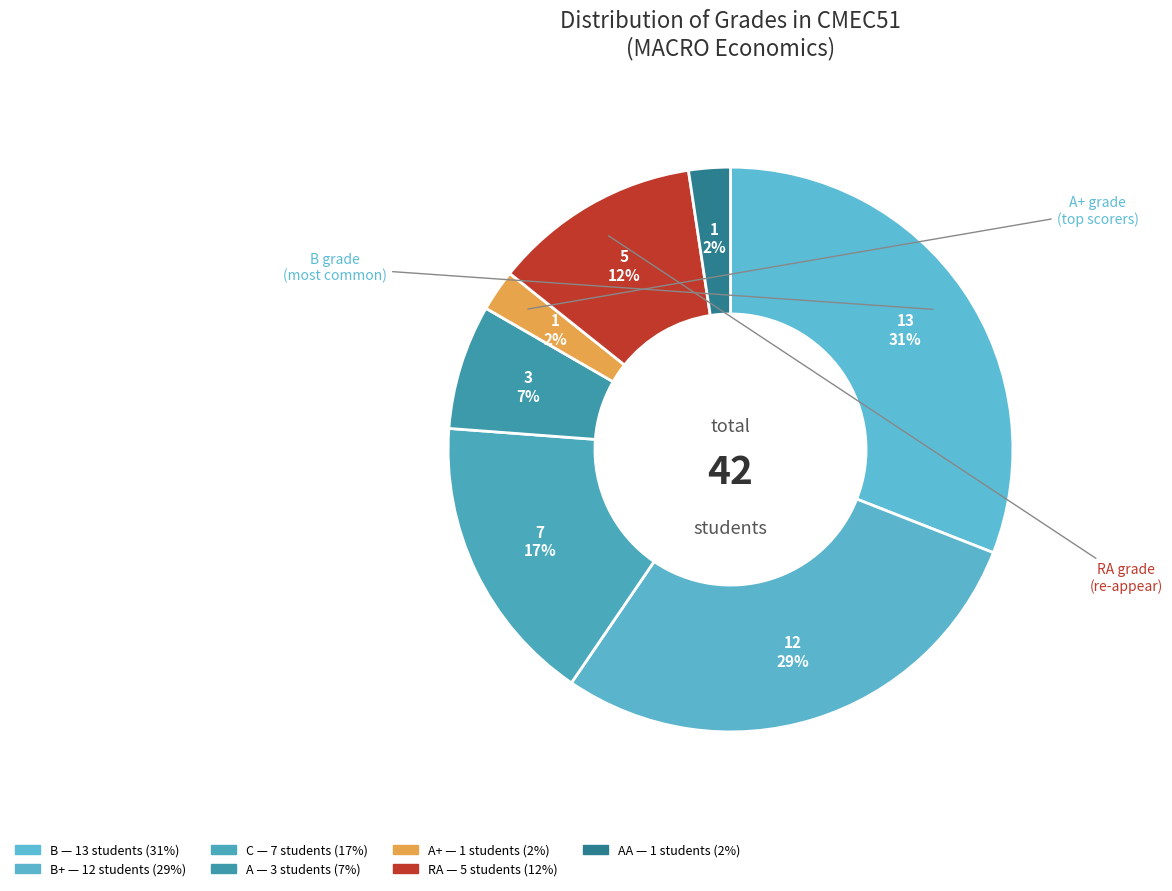

How many segments does this pie chart have?

7